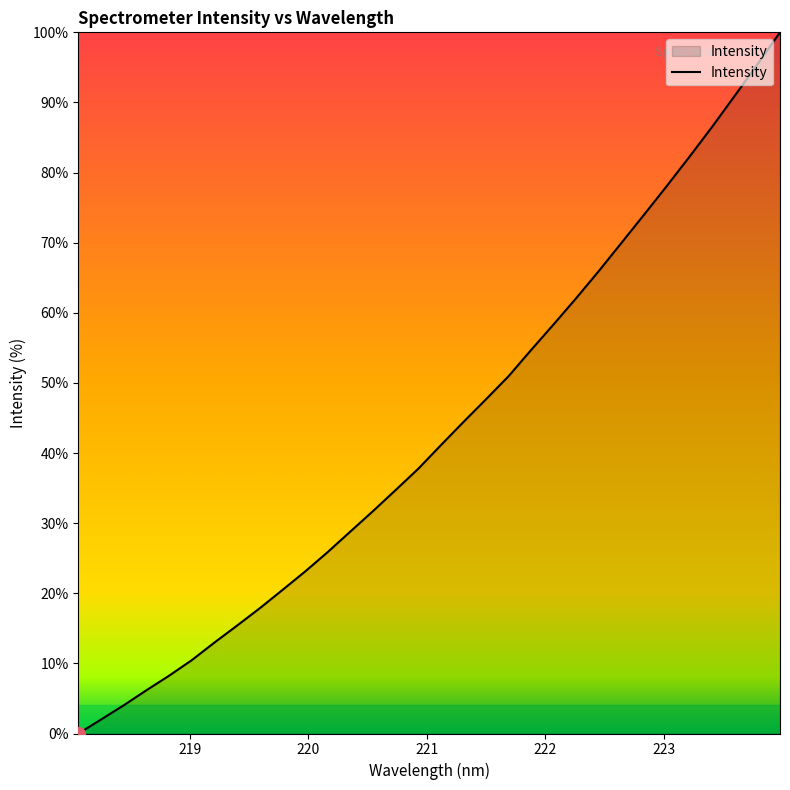

What is the greatest value displayed?

100.0